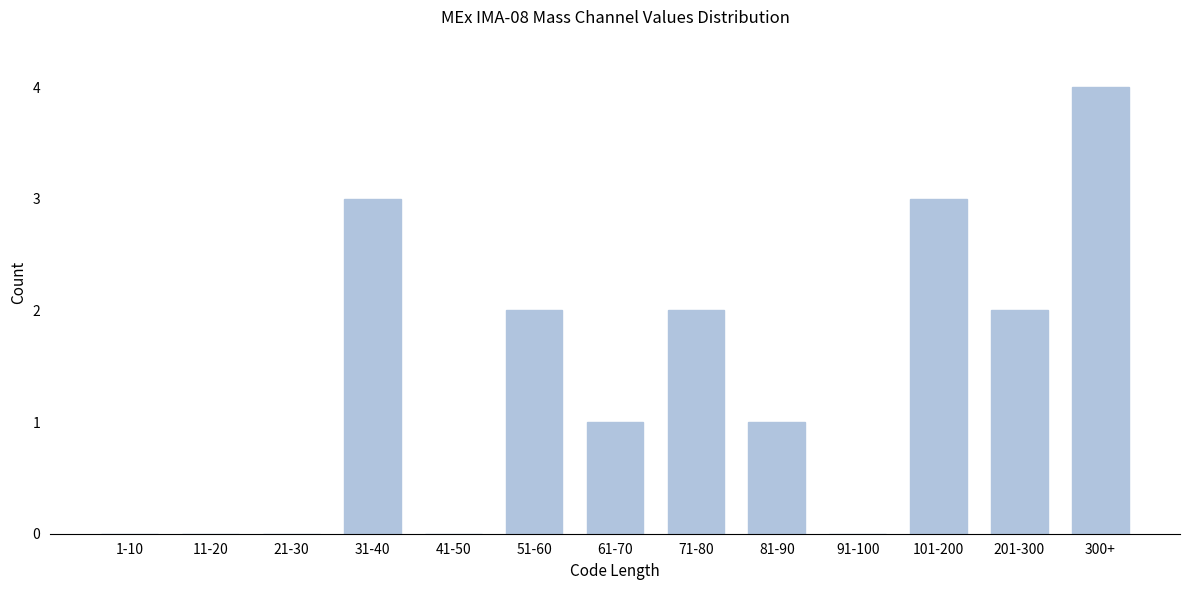

Reading right to left, transcribe all the data shown in this chart.

300+=4	201-300=2	101-200=3	91-100=0	81-90=1	71-80=2	61-70=1	51-60=2	41-50=0	31-40=3	21-30=0	11-20=0	1-10=0